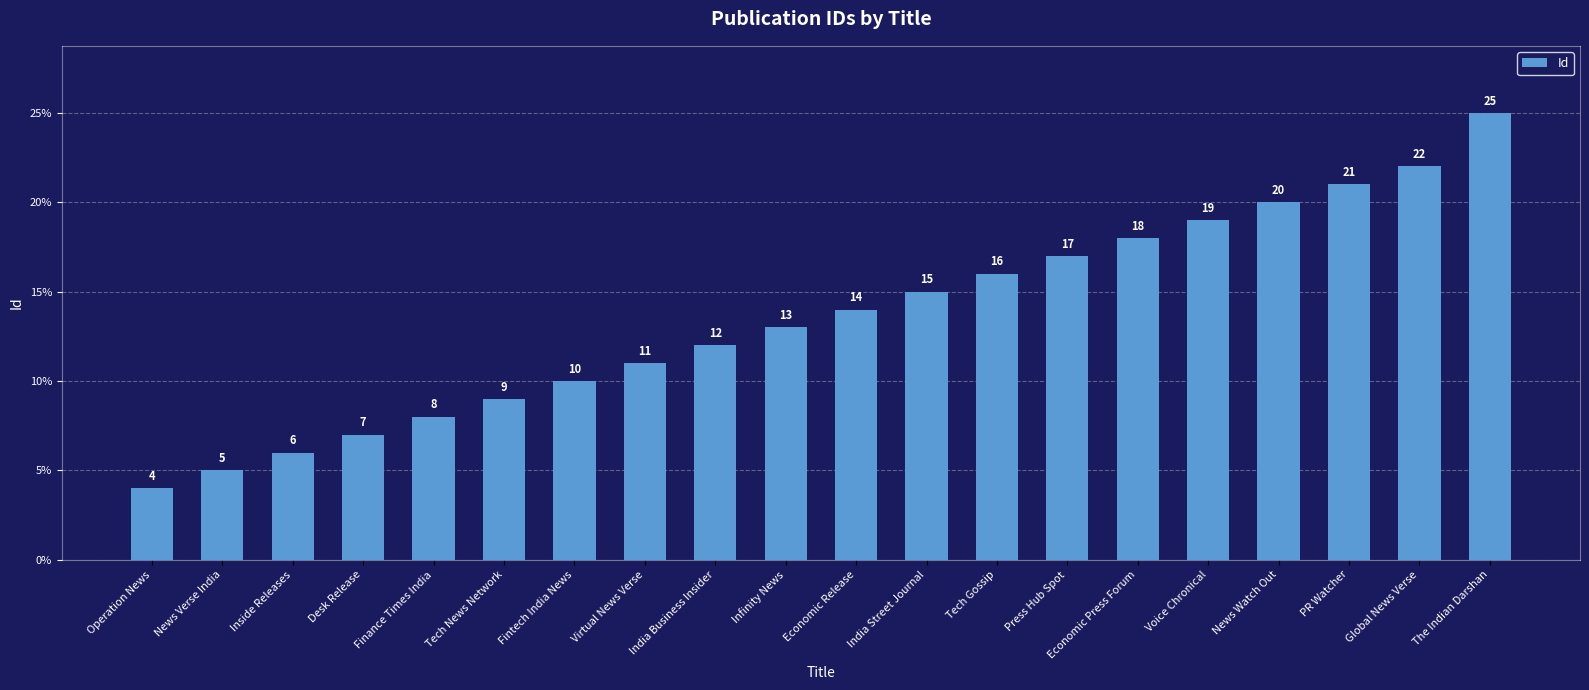

Which category has the highest value across all series?

The Indian Darshan